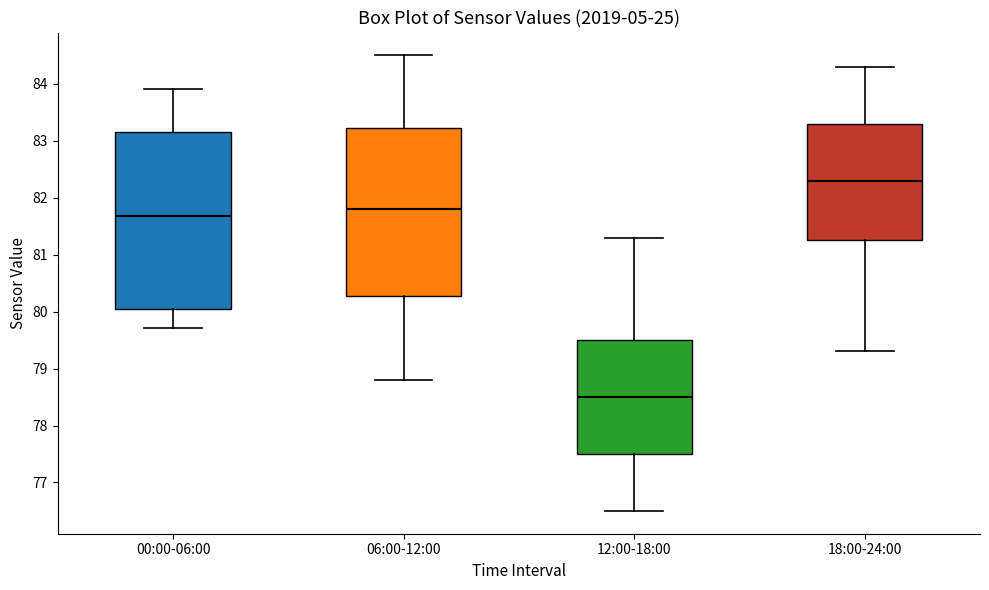

Reading left to right, read every box against the y-axis: the position of its median line, the range the box covers, and the ends of its whiskers. The values are not printed on the chart, so give them approximately, as read against the axis.

00:00-06:00: median 81.7, box 80.0 to 83.2, whiskers 79.7 to 83.9
06:00-12:00: median 81.8, box 80.3 to 83.2, whiskers 78.8 to 84.5
12:00-18:00: median 78.5, box 77.5 to 79.5, whiskers 76.5 to 81.3
18:00-24:00: median 82.3, box 81.3 to 83.3, whiskers 79.3 to 84.3